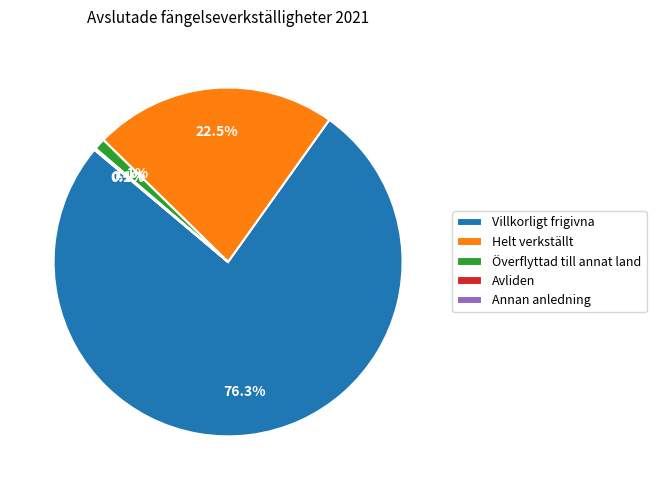

What is the largest slice in the pie chart?

Villkorligt frigivna